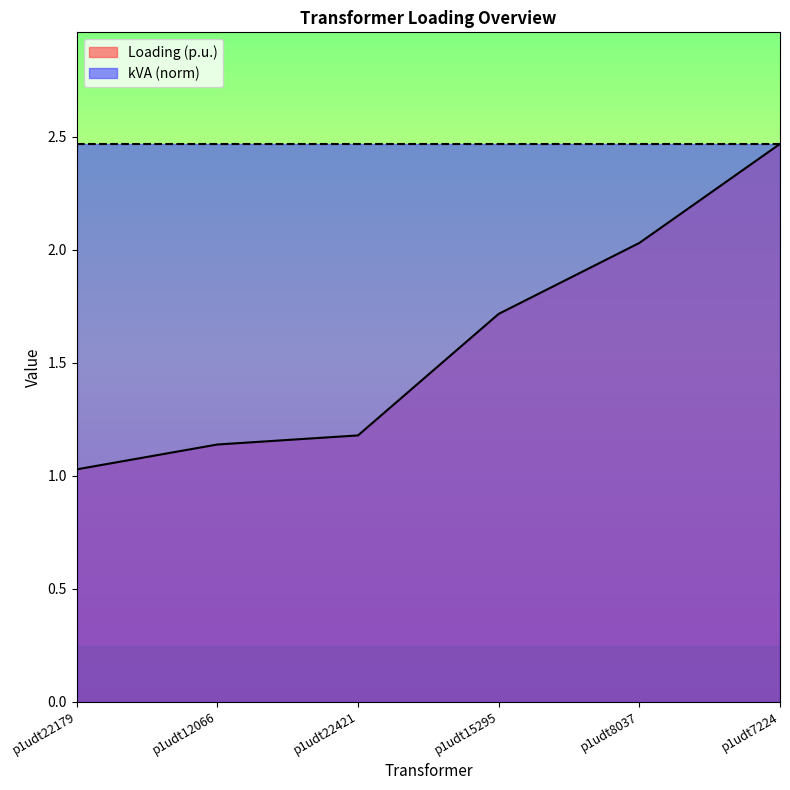

True or false: the data shows 1.2 at p1udt22421.

True